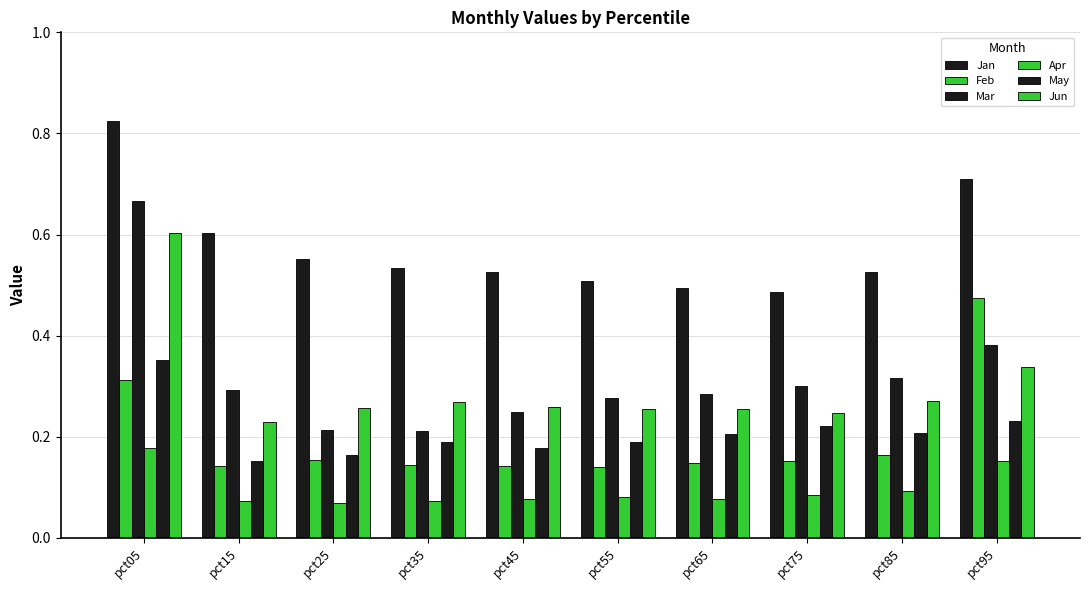

What is the value of the May bar at the 10th from the left?

0.2